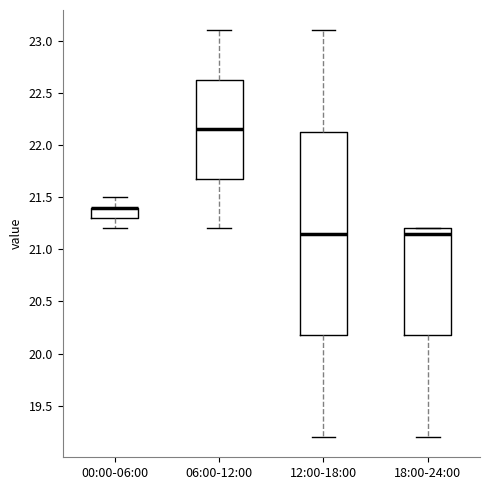

Comparing the boxes themselves (not the whiskers), which one is the tallest?

12:00-18:00